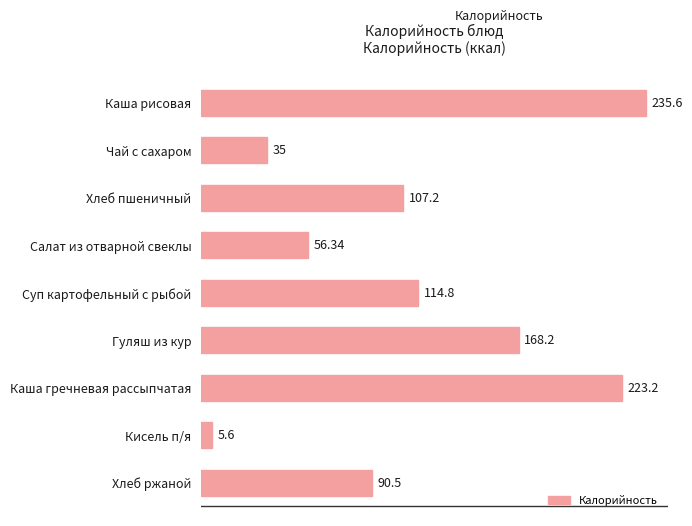

At which category does the chart reach its peak across all series?

Каша рисовая